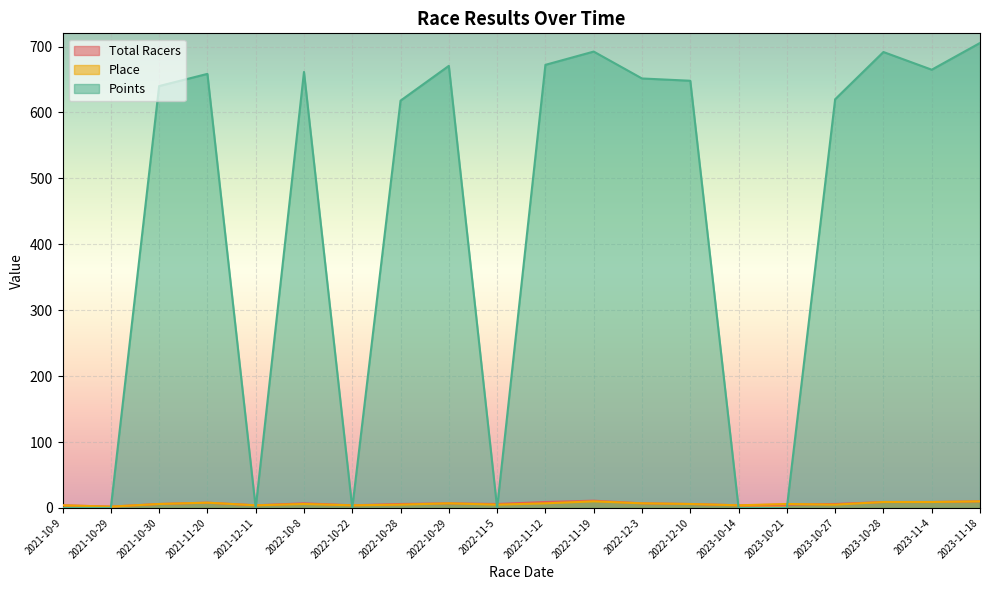

Is it true that Place equals 1.9 at 2022-10-8?

False